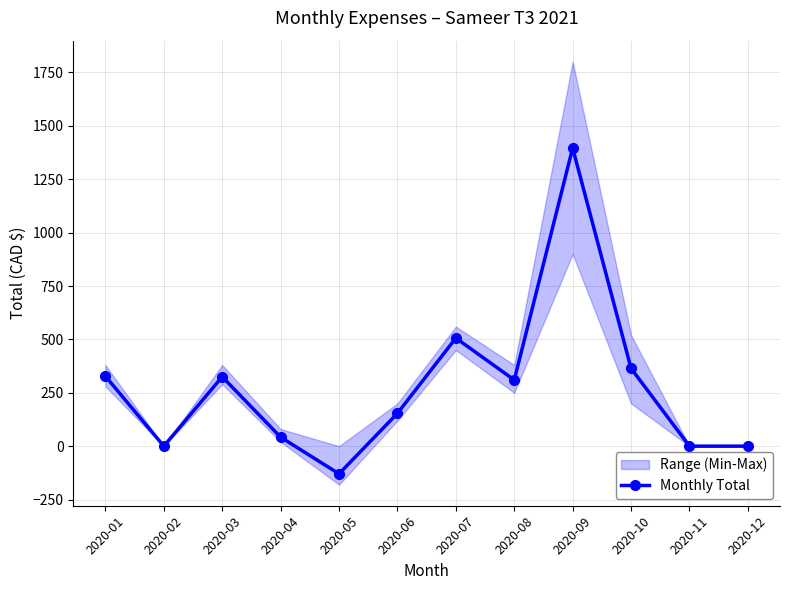

Is this an area chart (filled region under the line)?

No